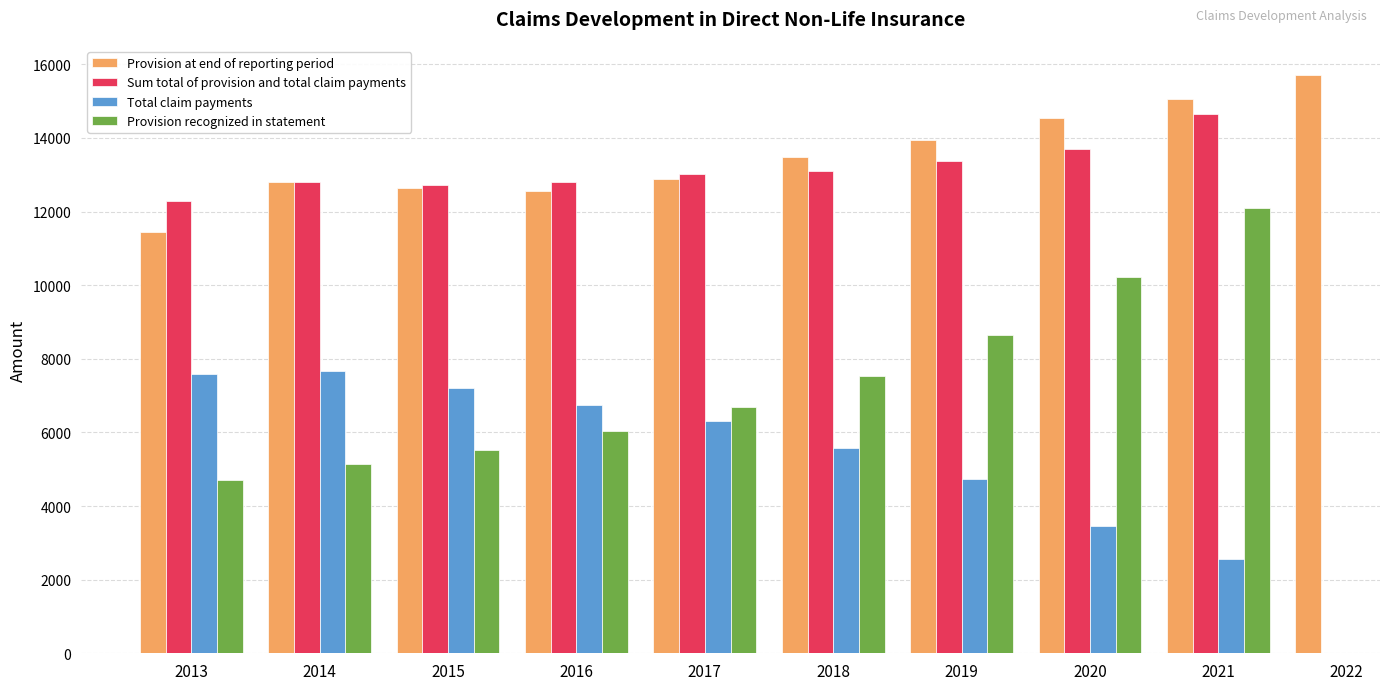

How many groups of bars are there?

10